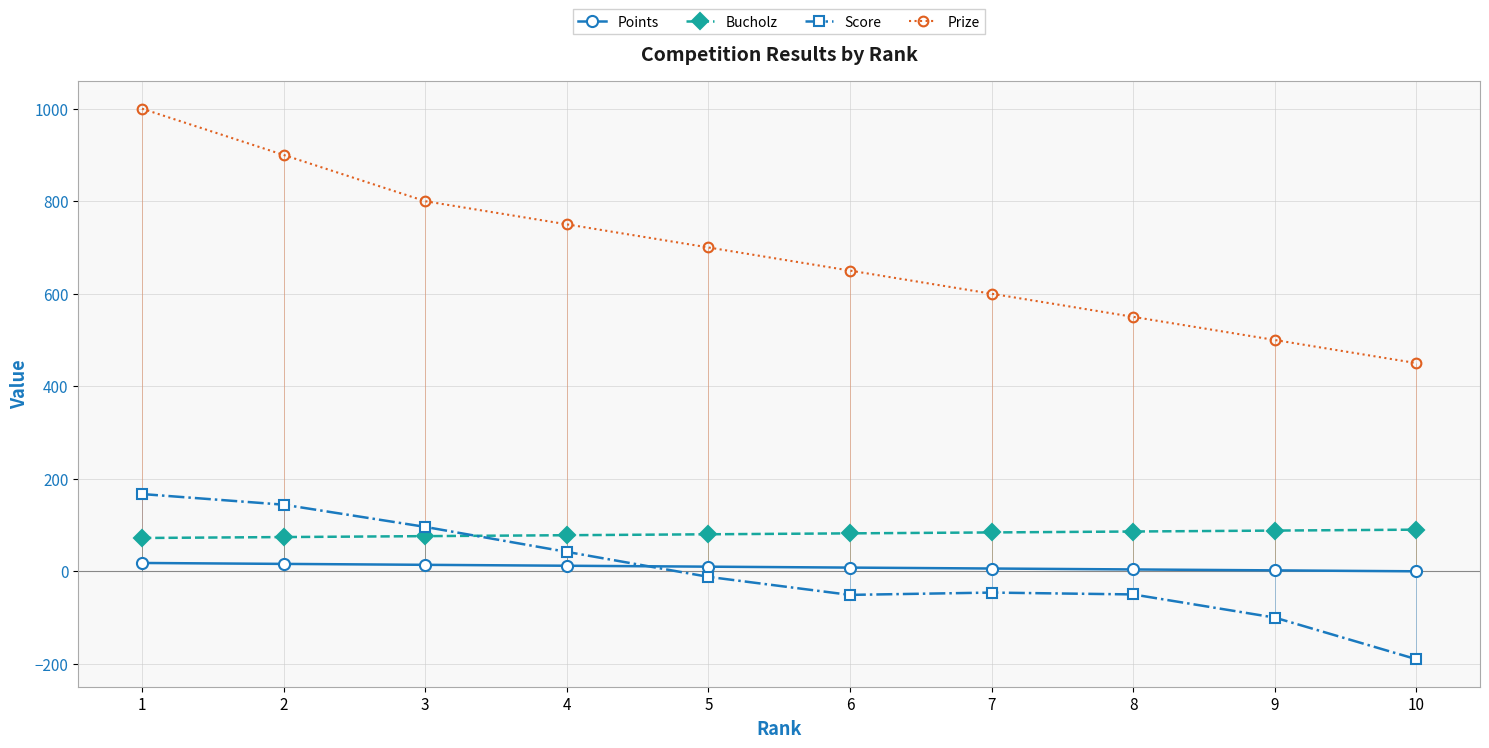

What is the value of the Bucholz point at the 5th from the left?

80